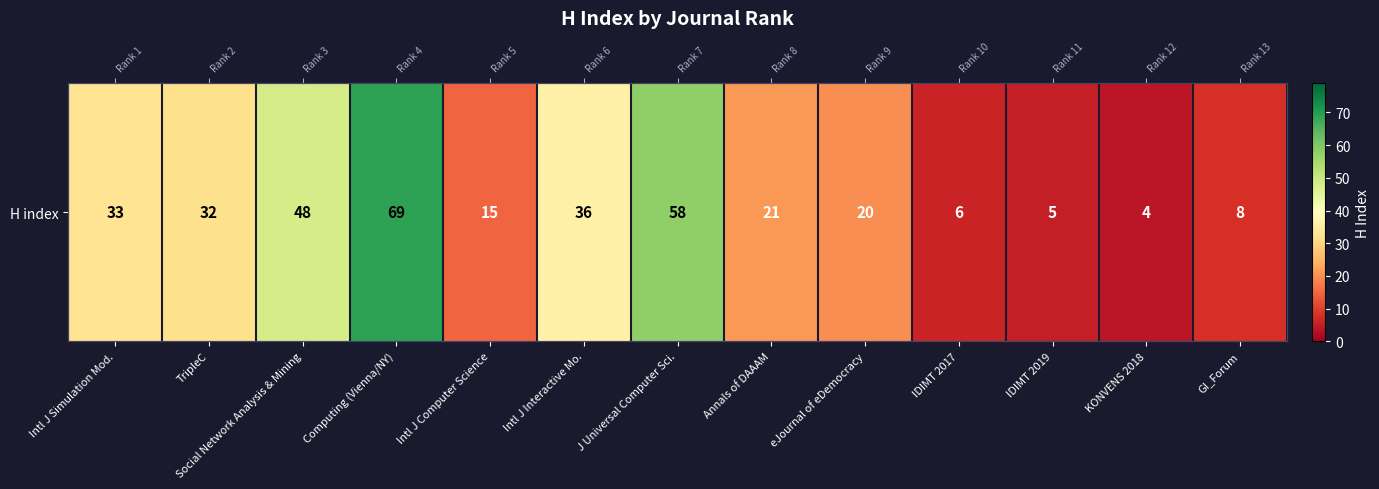

Reading left to right, list all the values displayed in this chart.

Intl J Simulation Mod.=33	TripleC=32	Social Network Analysis & Mining=48	Computing (Vienna/NY)=69	Intl J Computer Science=15	Intl J Interactive Mo.=36	J Universal Computer Sci.=58	Annals of DAAAM=21	eJournal of eDemocracy=20	IDIMT 2017=6	IDIMT 2019=5	KONVENS 2018=4	GI_Forum=8